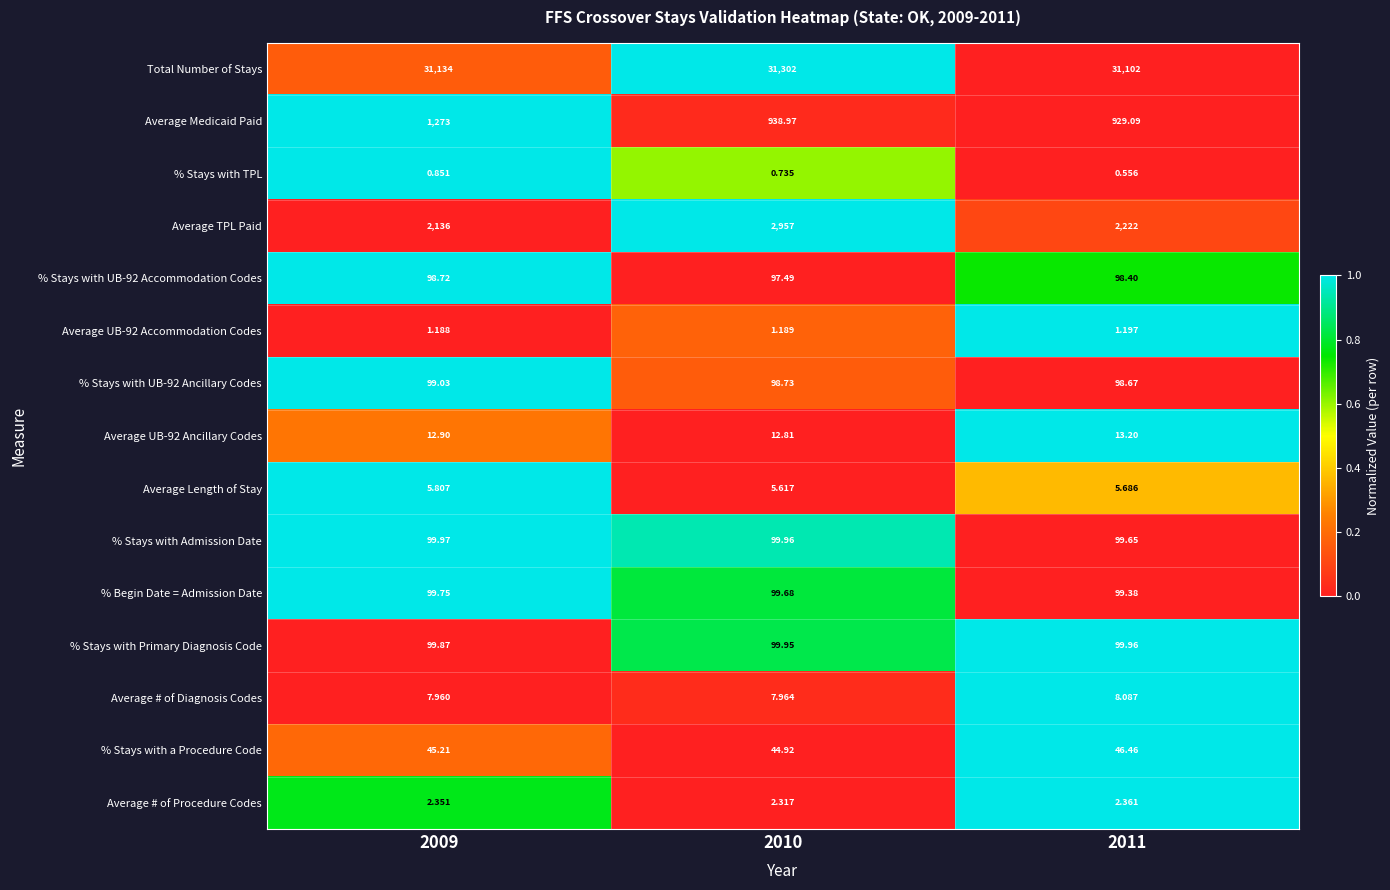

Which series has the largest total across all categories?

Total Number of Stays